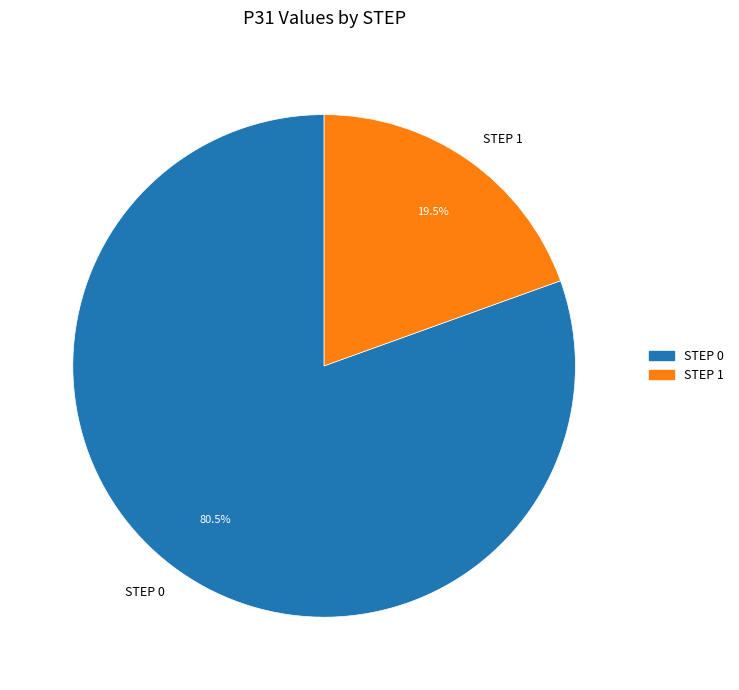

Is there a majority slice in this chart?

Yes